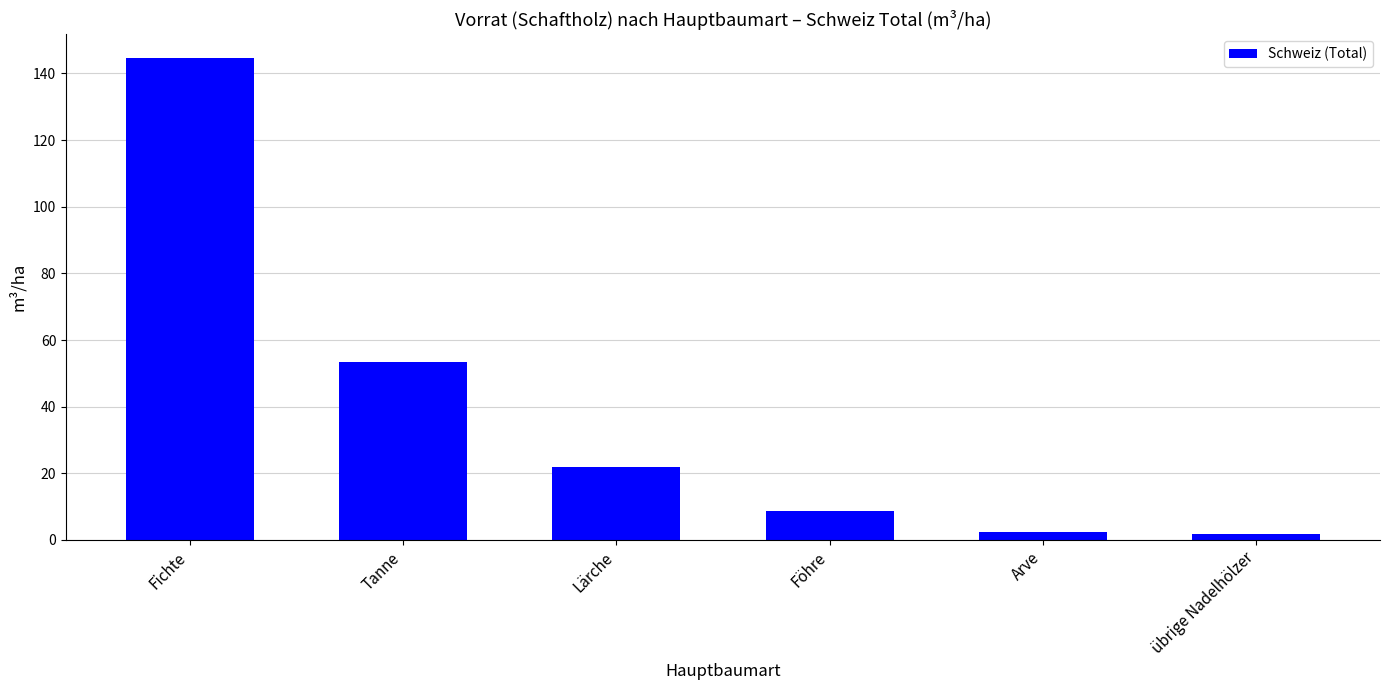

Which has a higher value, Föhre or Fichte?

Fichte